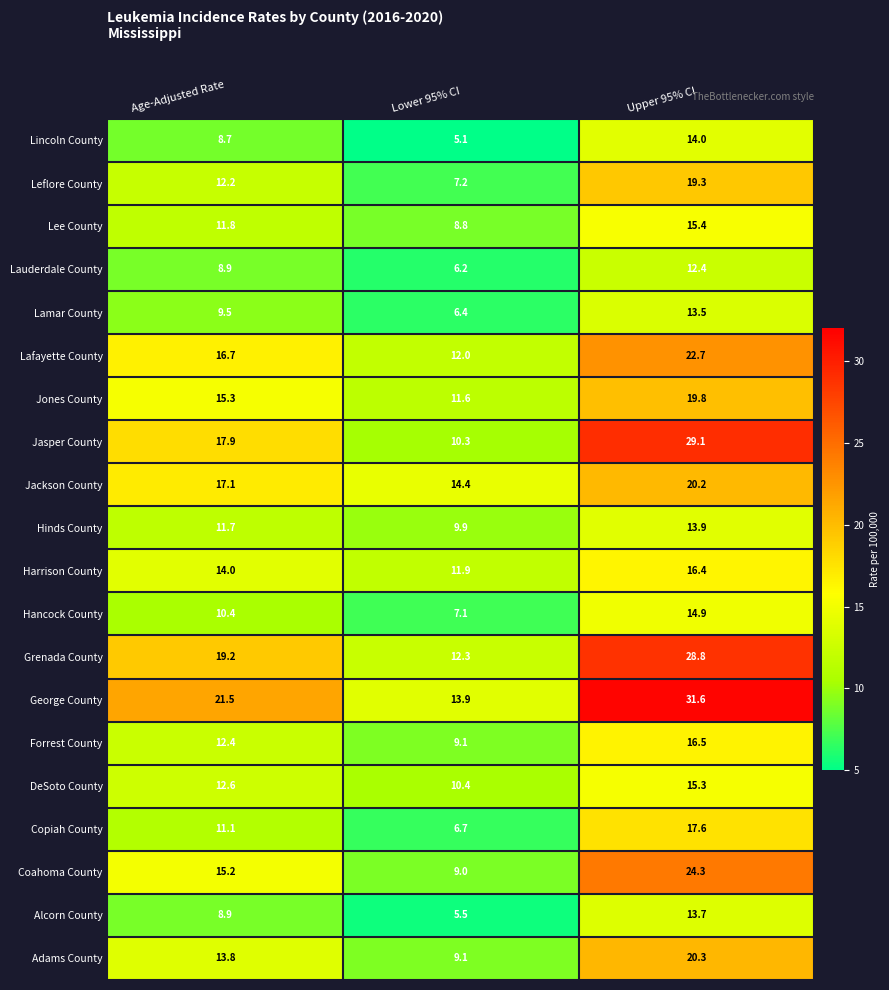

Rank the series by their maximum value, from highest to lowest.

George County, Jasper County, Grenada County, Coahoma County, Lafayette County, Adams County, Jackson County, Jones County, Leflore County, Copiah County, Forrest County, Harrison County, Lee County, DeSoto County, Hancock County, Lincoln County, Hinds County, Alcorn County, Lamar County, Lauderdale County